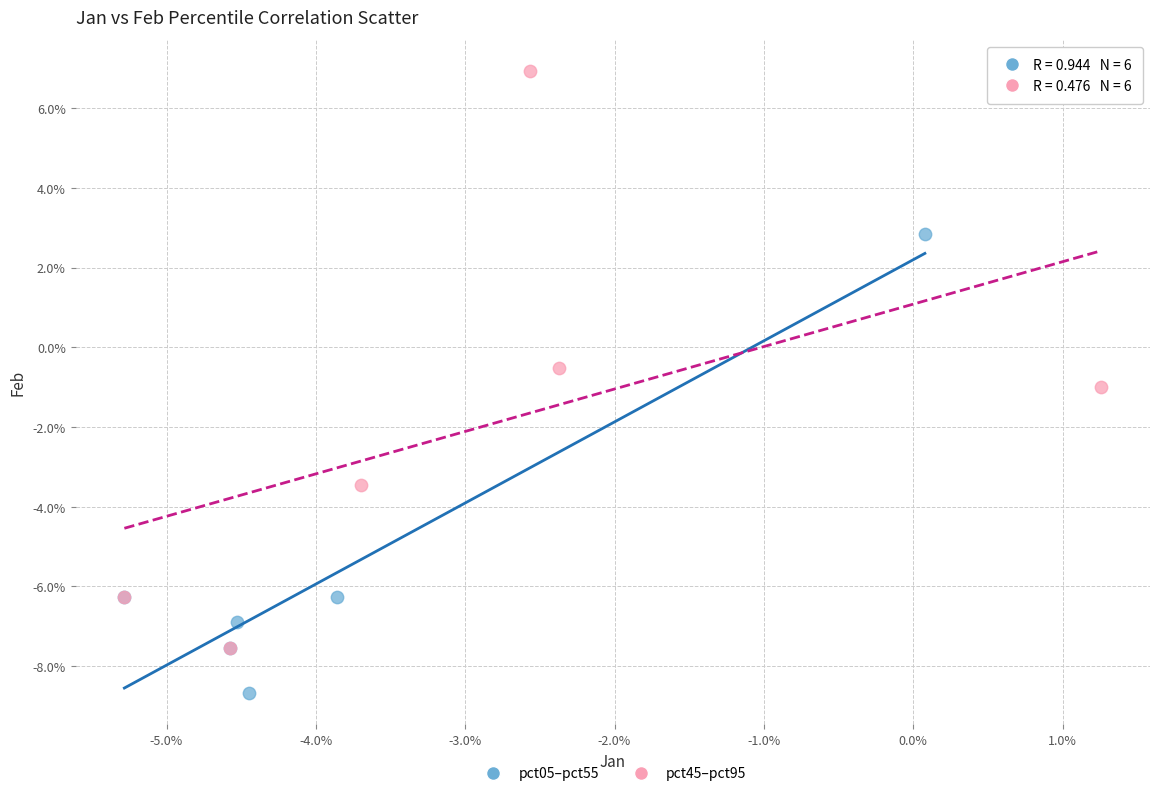

Which series contains the highest Y value?

pct45–pct95